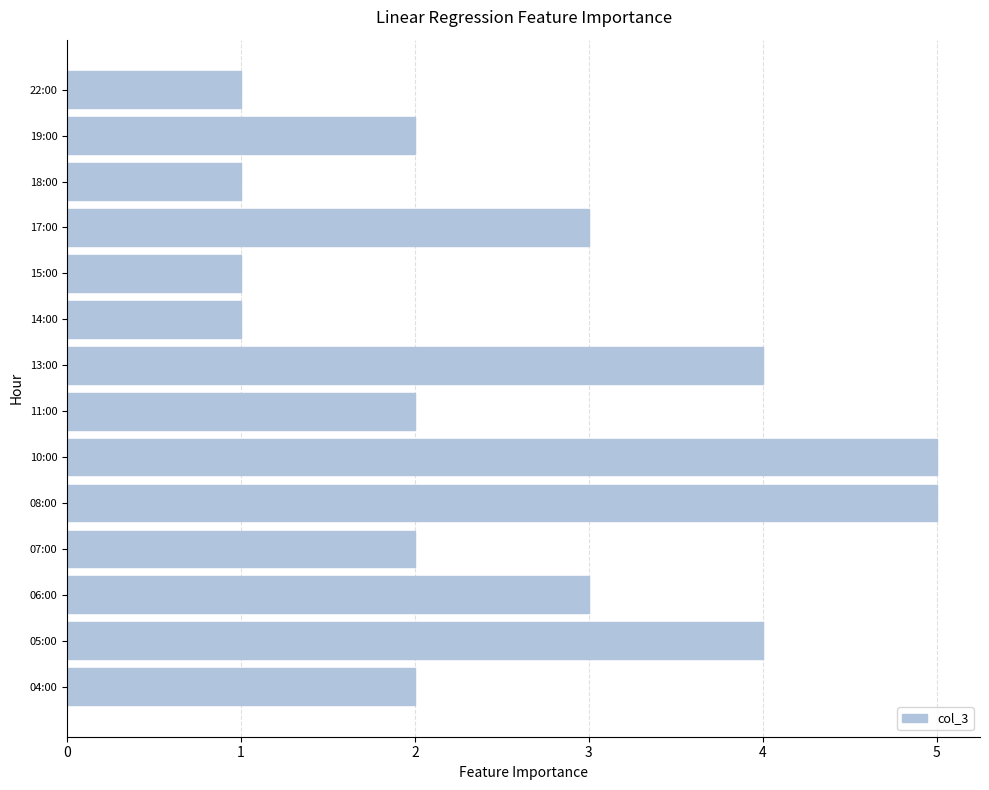

The chart shows a value of 5 at 17:00. True or false?

False